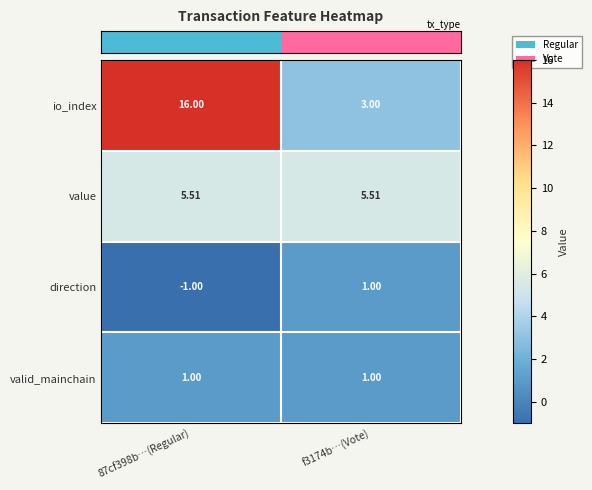

At which category is the sum across all series the highest?

87cf398b…(Regular)